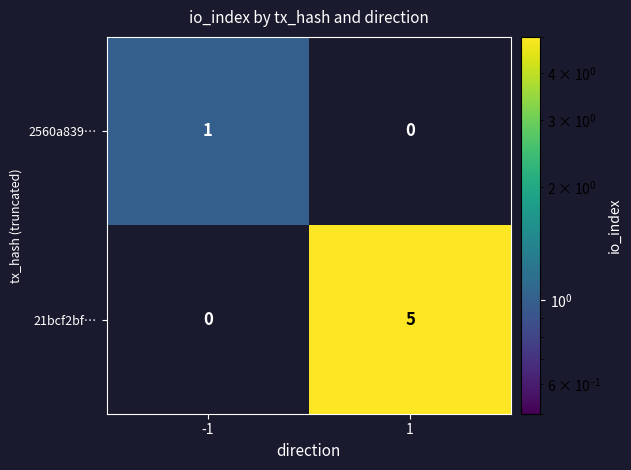

Which series has the widest spread of values?

21bcf2bf…